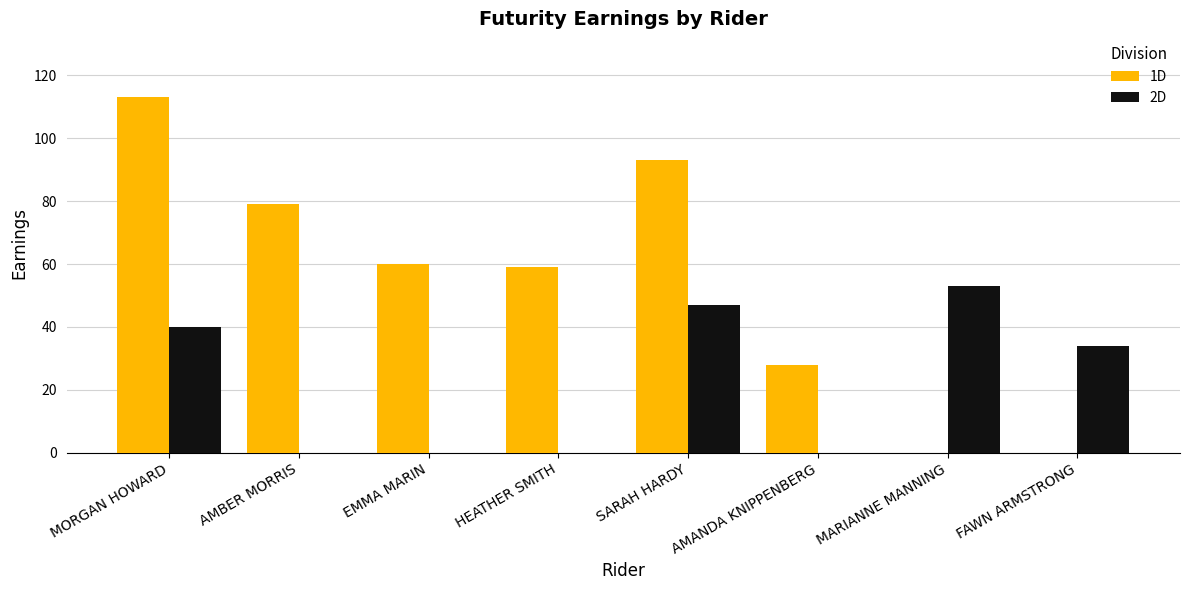

Count the number of categories in the chart.

8